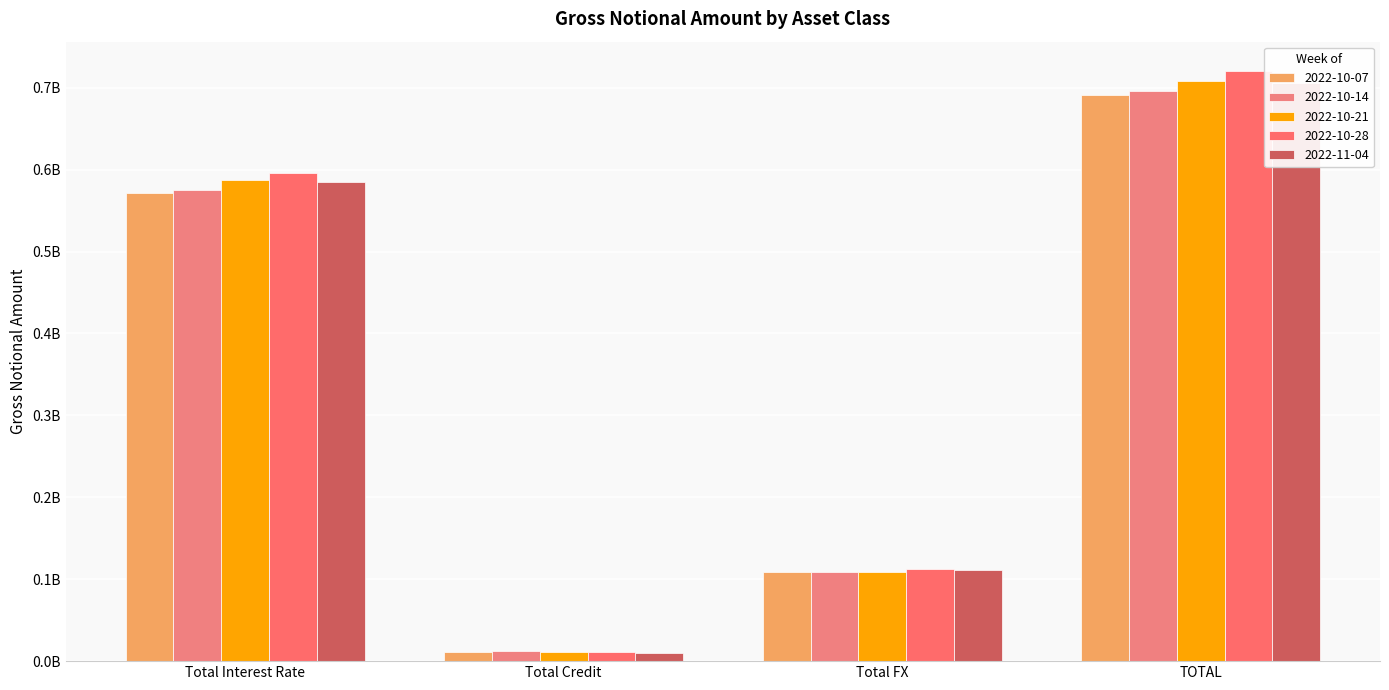

How many values in the 2022-11-04 series exceed 584689807?

1